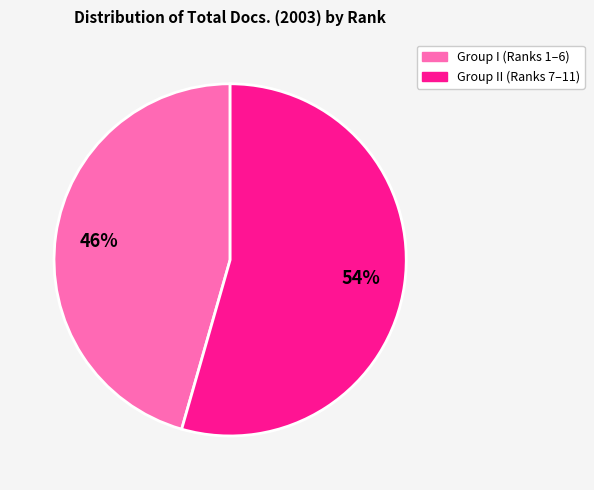

Is there a majority slice in this chart?

Yes